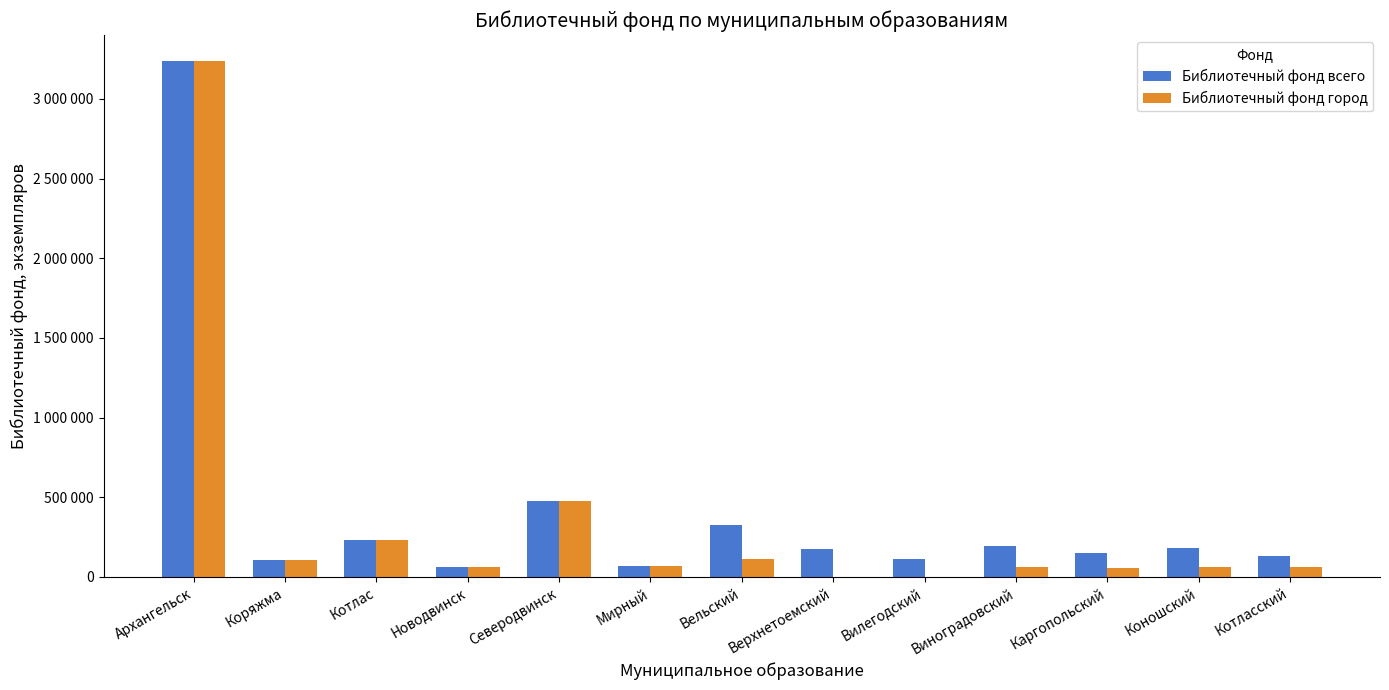

At which label does Библиотечный фонд город reach its minimum?

Верхнетоемский